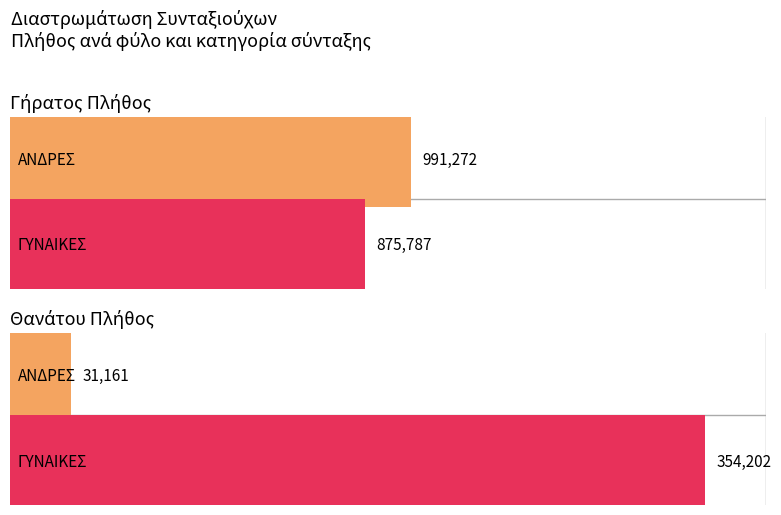

What is the label of the 2nd bar from the right?

ΑΝΔΡΕΣ